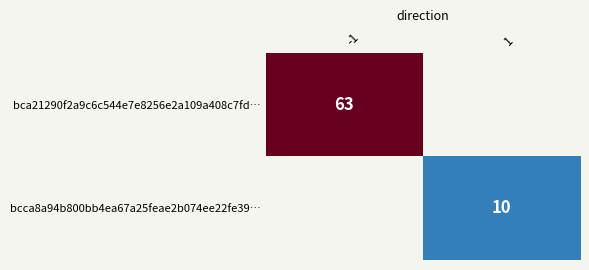

The value of bcca8a94b800bb4ea67a25feae2b074ee22fe39… at 1 is 10. True or false?

True